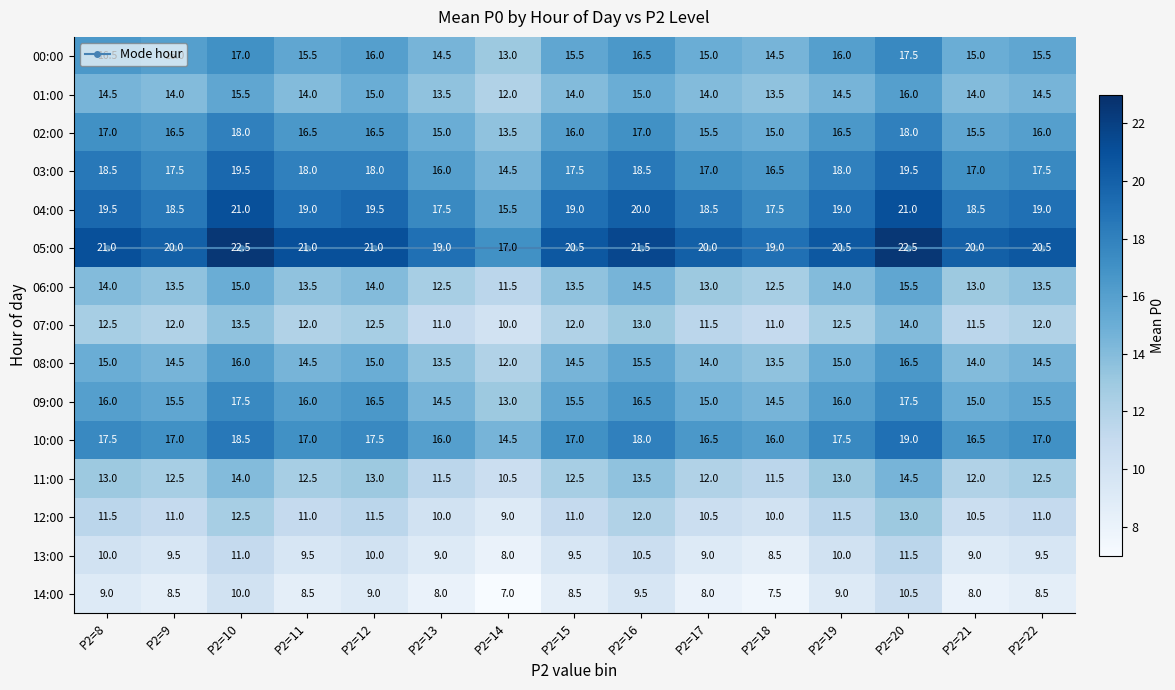

List the labels in order of 01:00 value, smallest first.

P2=14, P2=13, P2=18, P2=9, P2=11, P2=15, P2=17, P2=21, P2=8, P2=19, P2=22, P2=12, P2=16, P2=10, P2=20